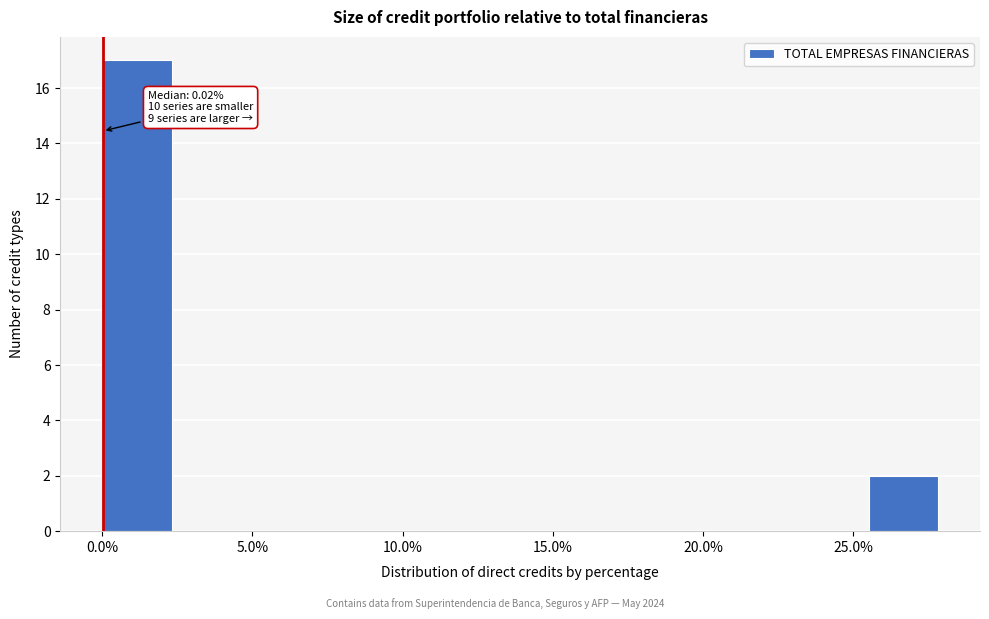

Over which range of the x-axis is the bar tallest?

0.0 to 2.5